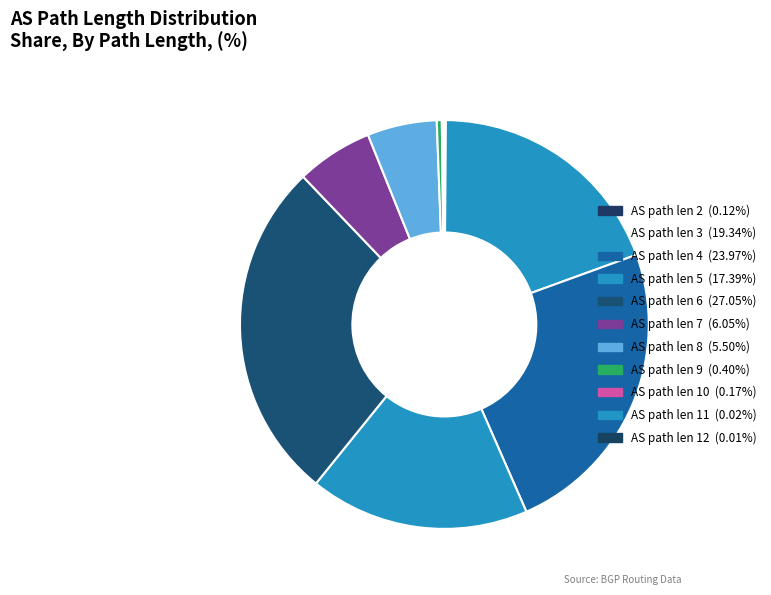

How many segments does this pie chart have?

11